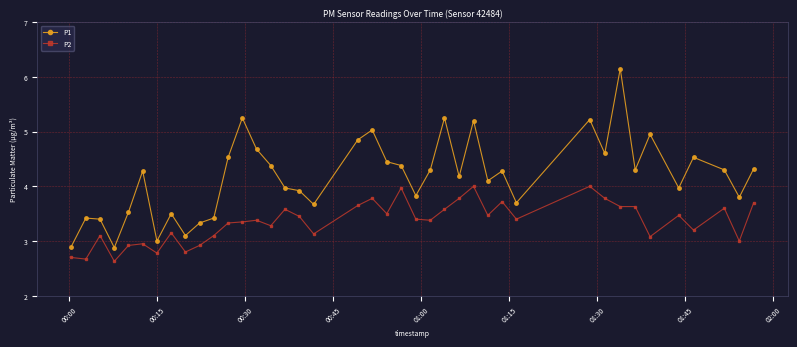

Rank the series by their average value, from lowest to highest.

P2, P1